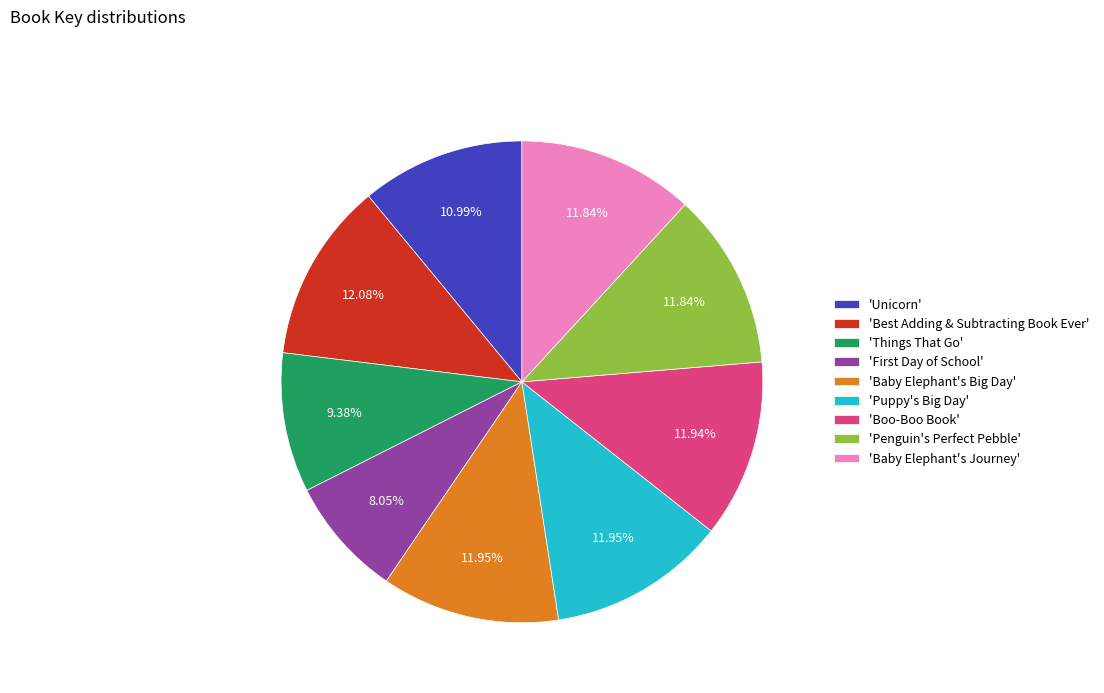

Combined, do 'Penguin's Perfect Pebble' and 'Unicorn' account for over 50%?

No